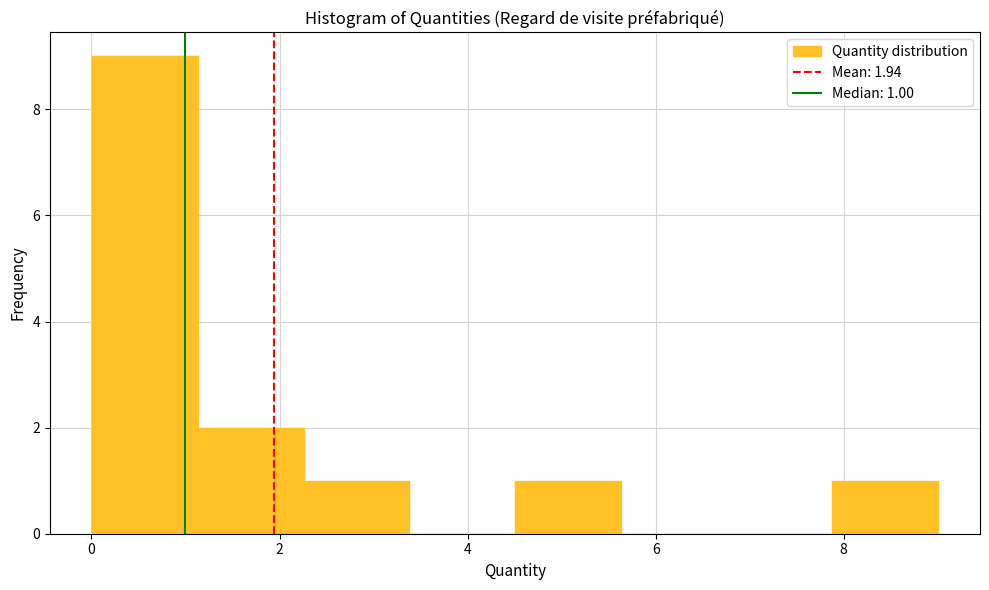

Which range on the x-axis has the tallest bar?

0.0 to 1.2